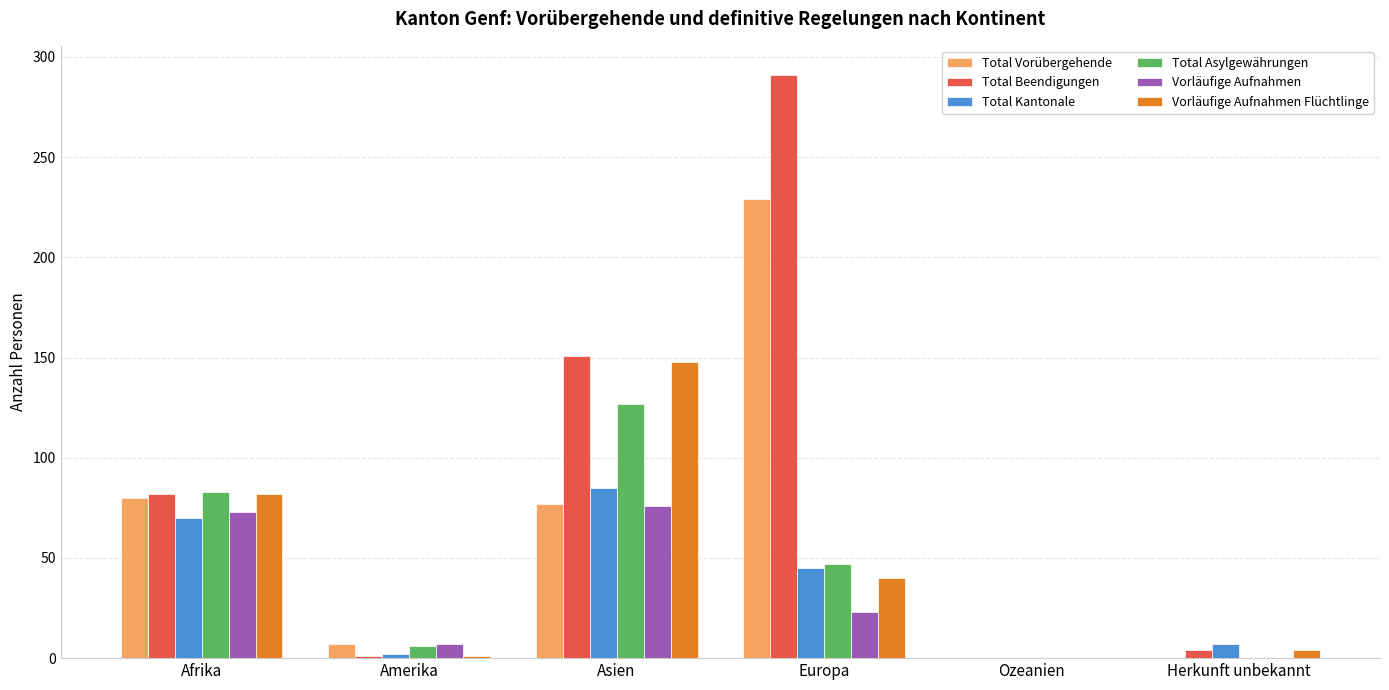

At which label does Total Asylgewährungen reach its peak?

Asien